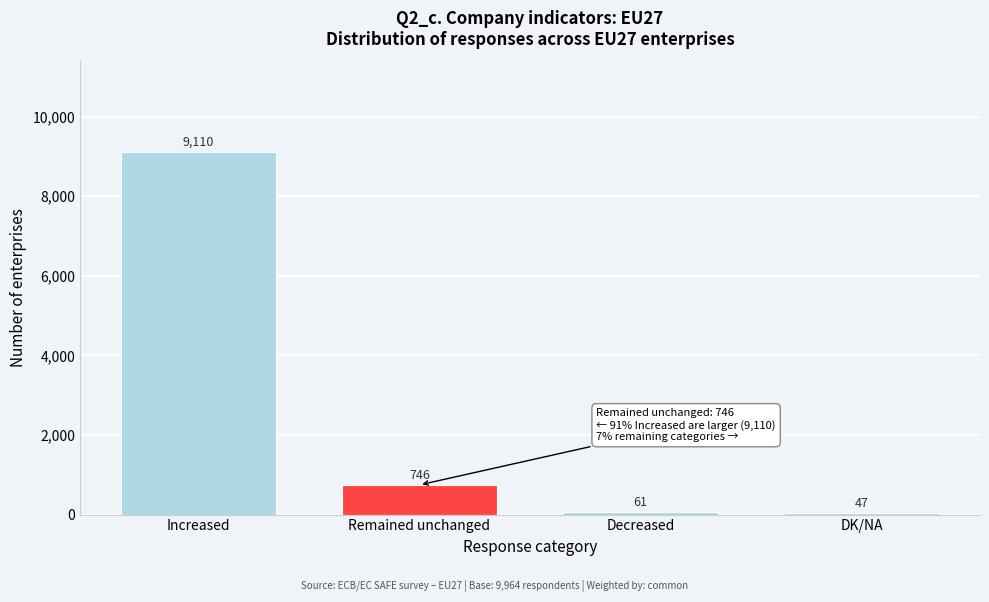

Reading left to right, list all the values displayed in this chart.

Increased=9110	Remained unchanged=746	Decreased=61	DK/NA=47